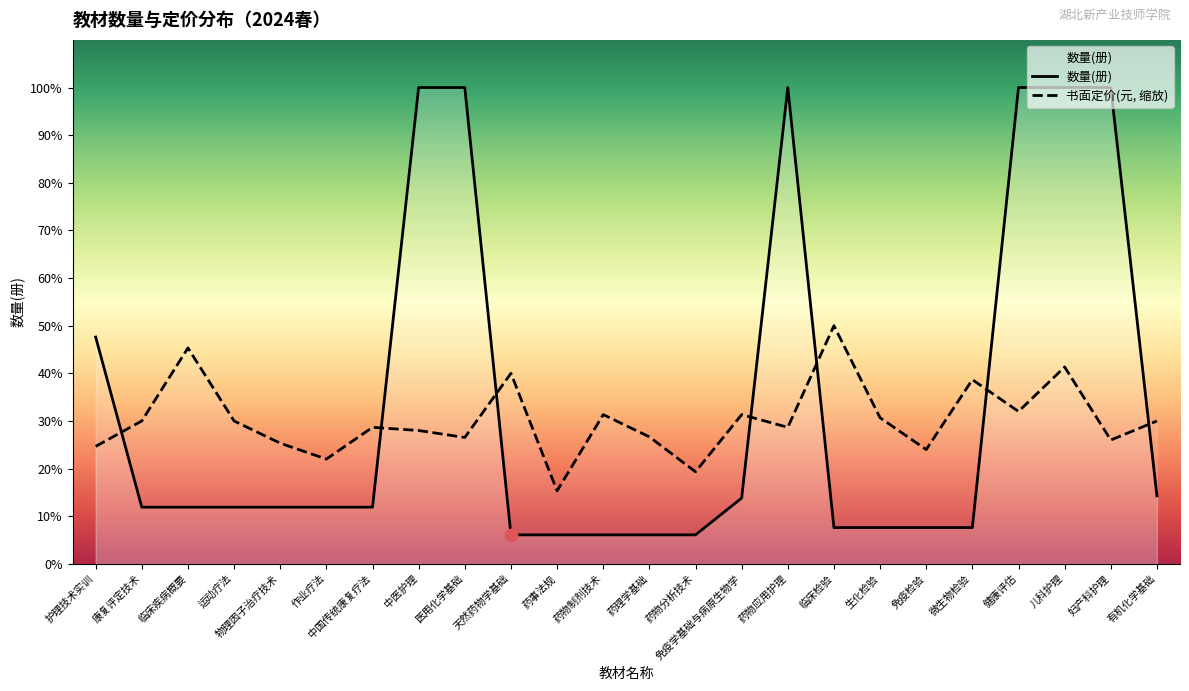

Which series has the largest total across all categories?

数量(册)